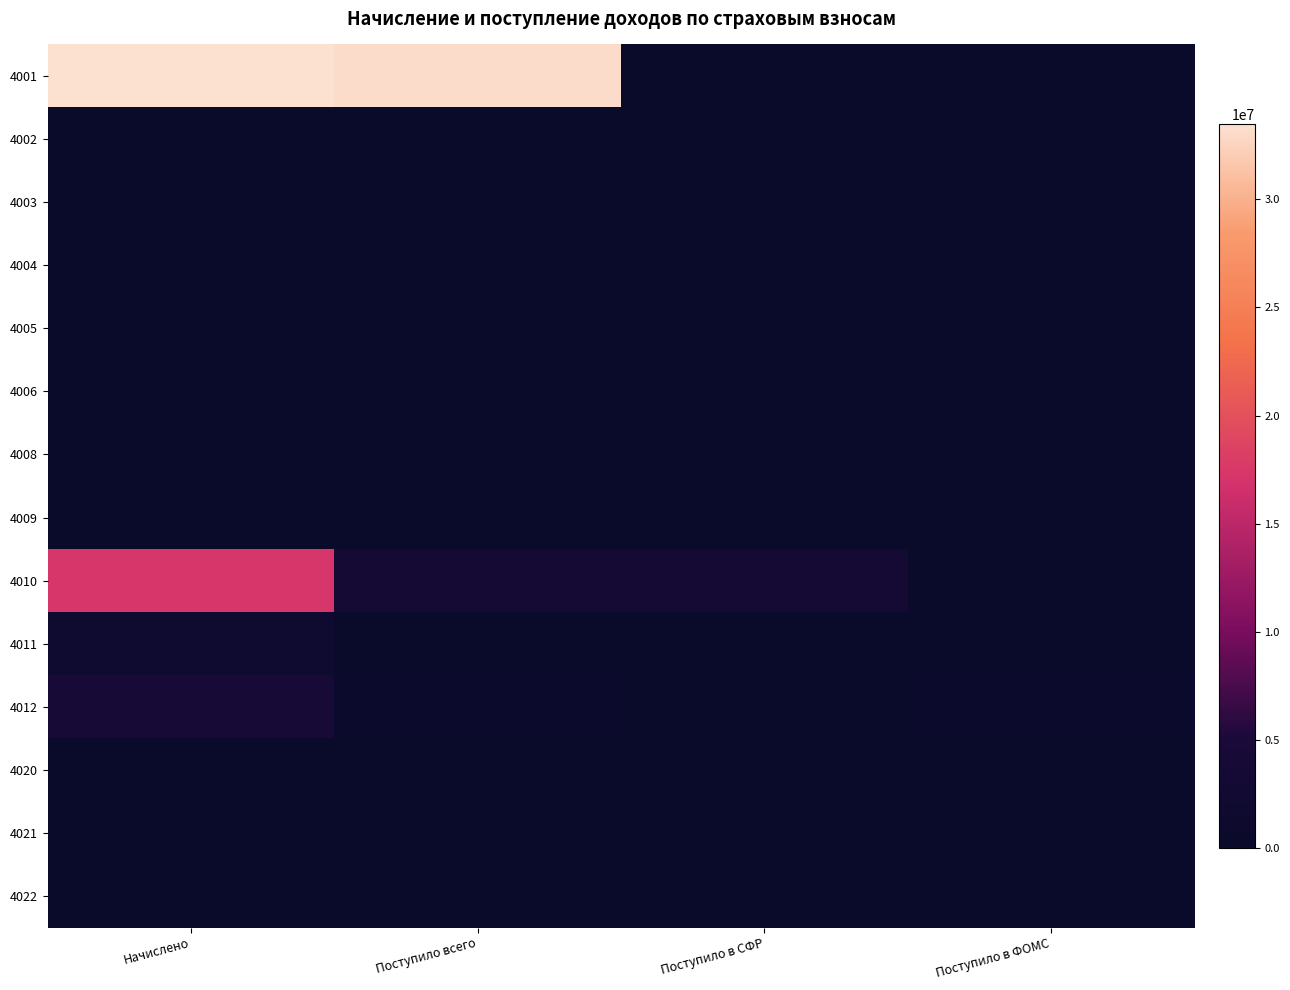

Which series has the largest range (max minus min)?

4001